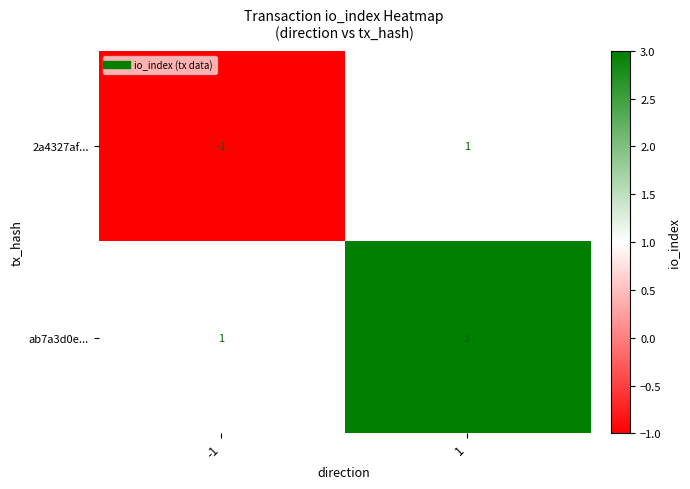

How many positive values does the 2a4327af... series have?

1